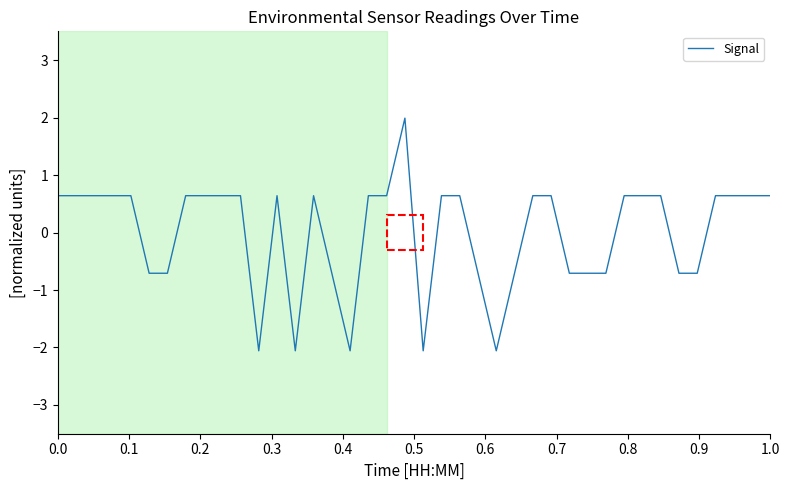

What is the difference between the maximum and minimum values?

4.0